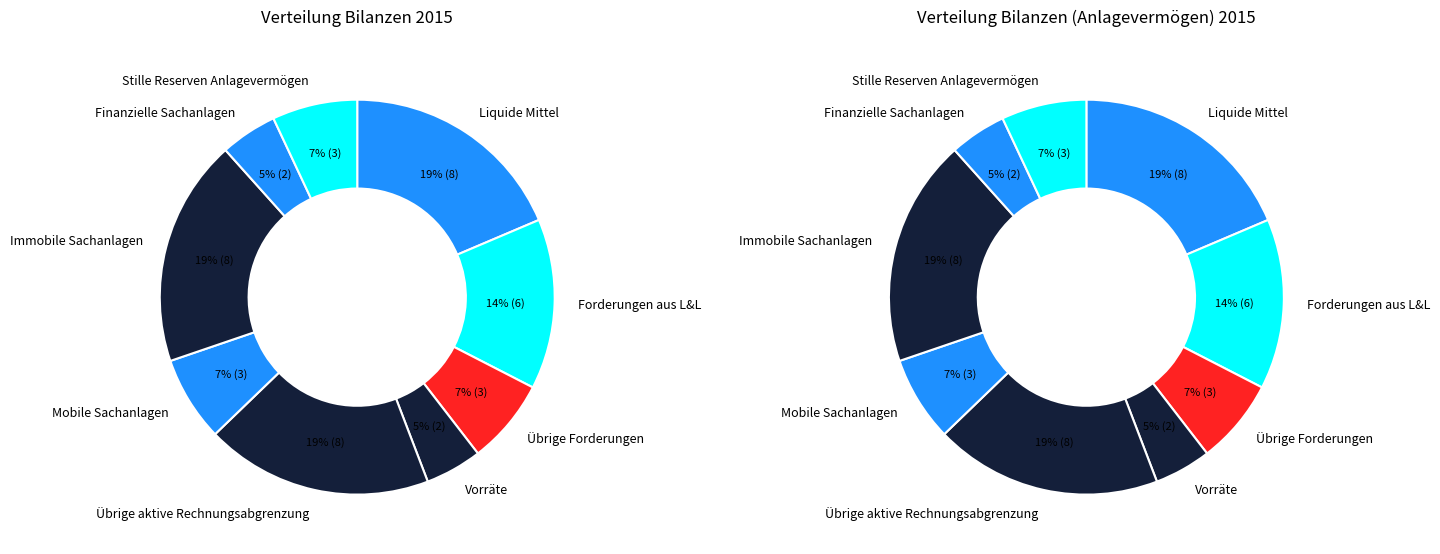

To the nearest percent, what percentage of the pie is Finanzielle Sachanlagen?

5%